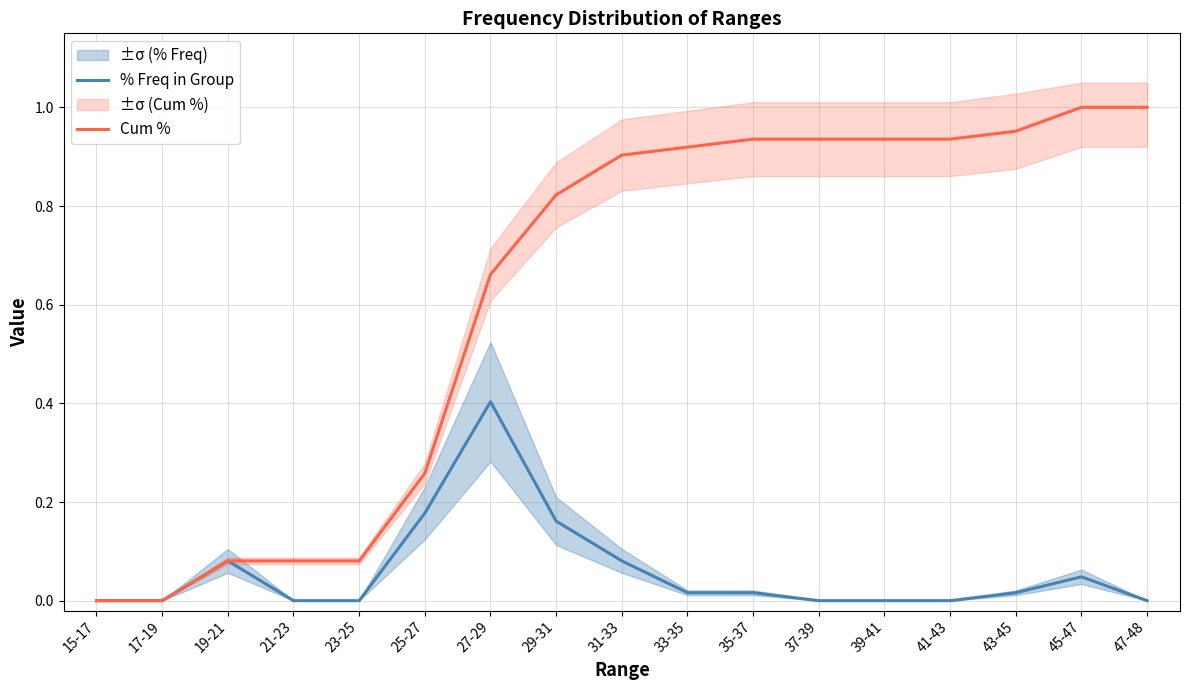

What is the label of the 6th point from the left?

25-27